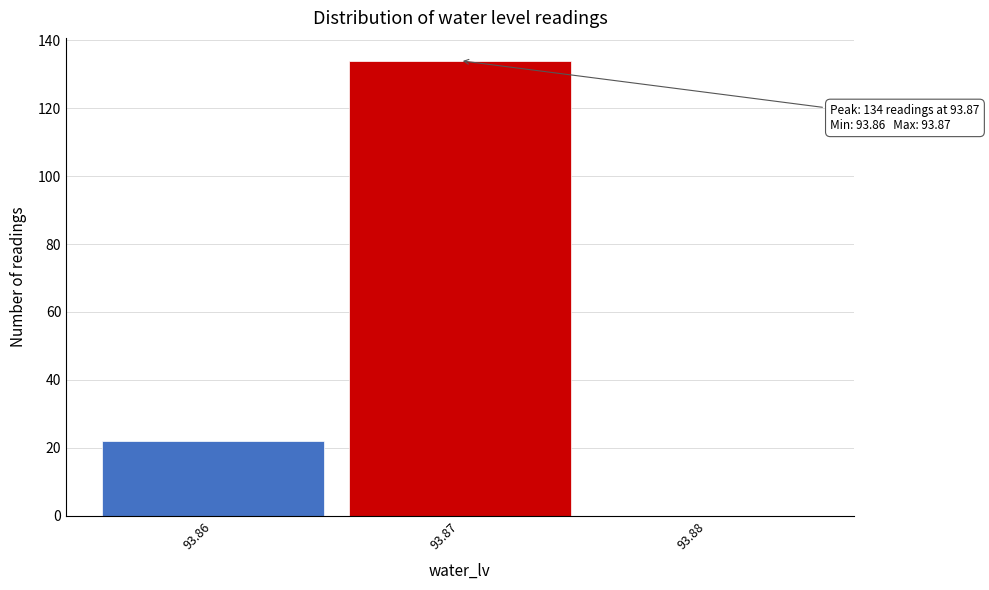

Over which range of the x-axis is the bar tallest?

93.865 to 93.875